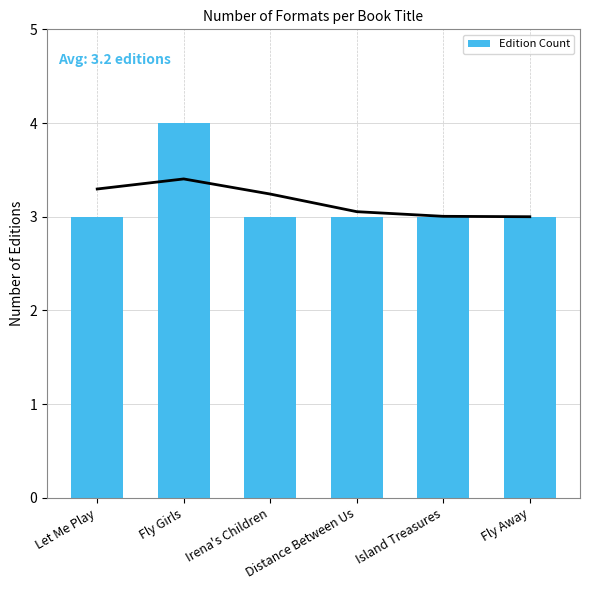

What is the sum of the values at Island Treasures and Fly Girls?

7